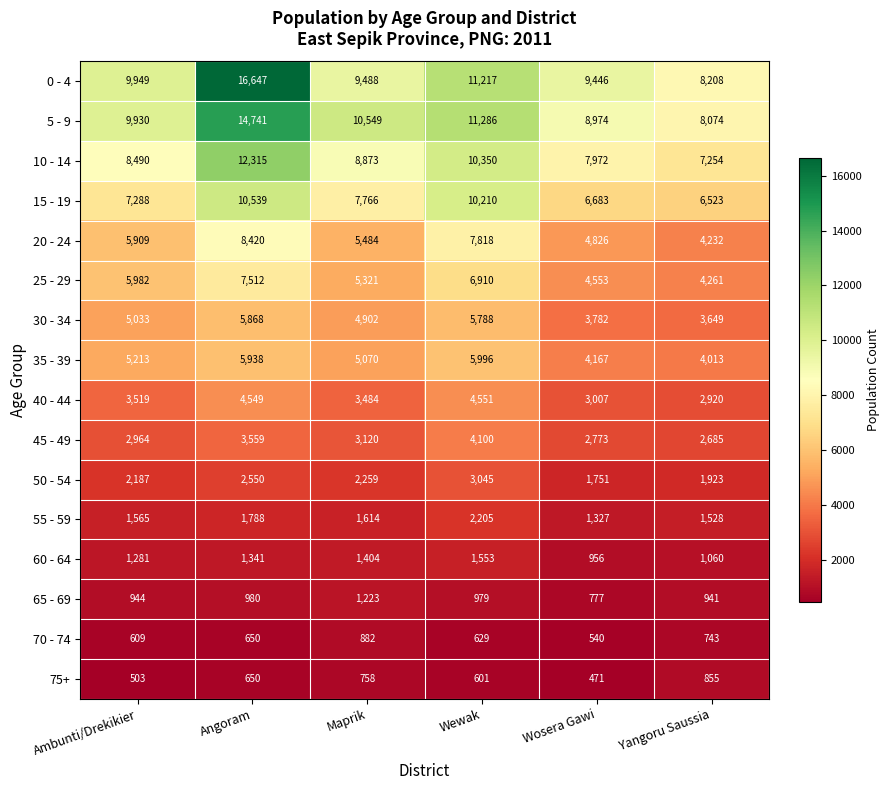

At how many categories does at least one series exceed 11374?

1